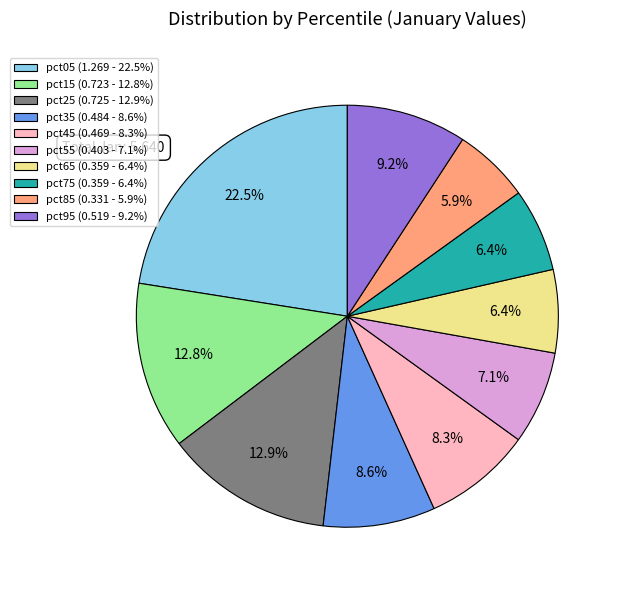

Is pct55 (0.403 - 7.1%) the majority of the pie?

No